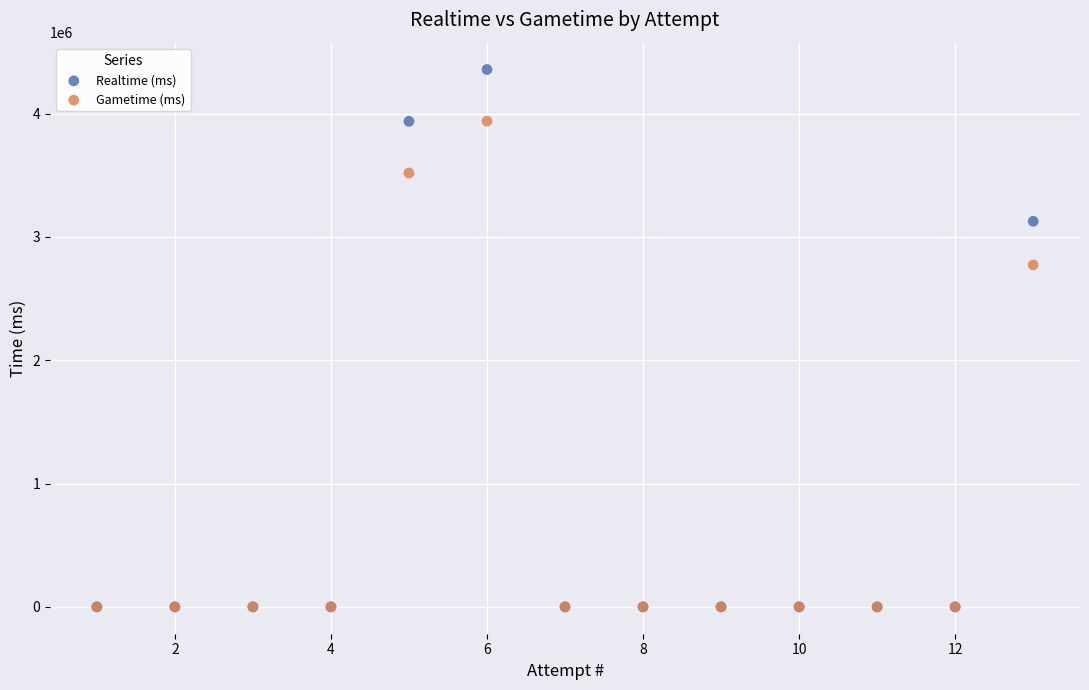

Across all series, what Y value is closest to 2178240?

2772544